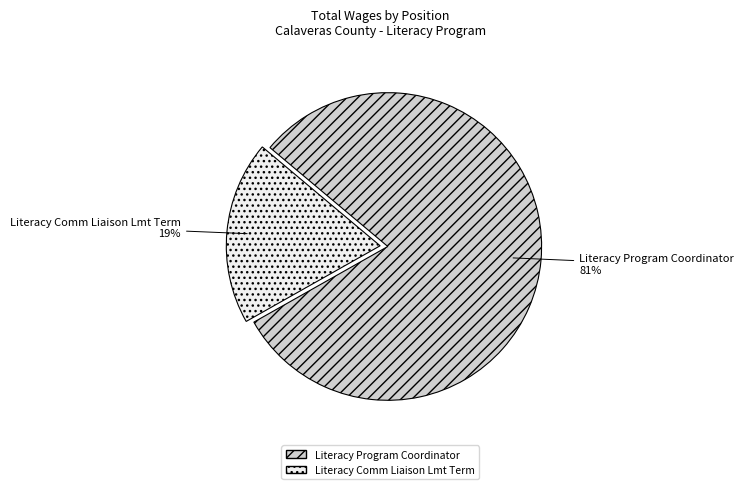

Which has a higher value, Literacy Comm Liaison Lmt Term or Literacy Program Coordinator?

Literacy Program Coordinator